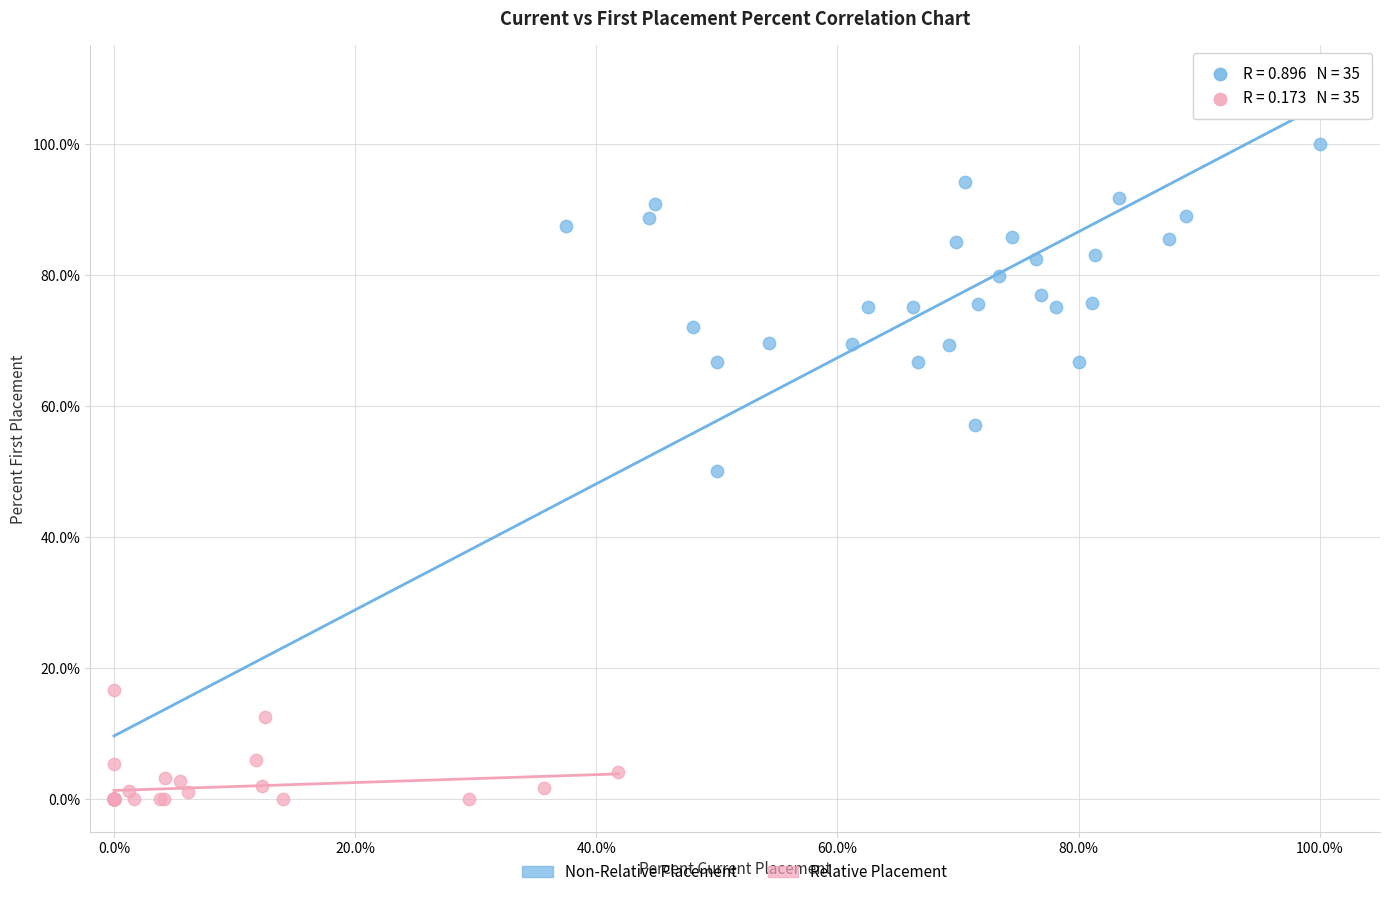

Which series has the widest spread of Y values?

Non-Relative Placement